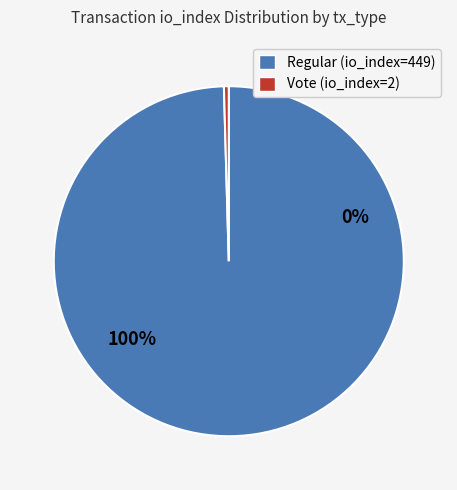

What is the largest slice in the pie chart?

Regular (io_index=449)